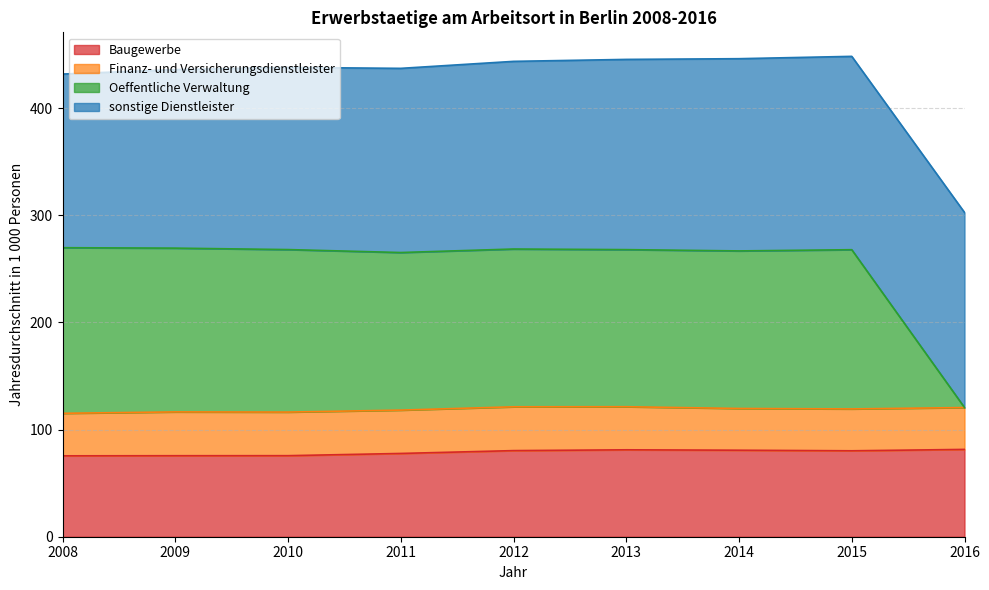

Is it true that Baugewerbe equals 75.6 at 2009?

True